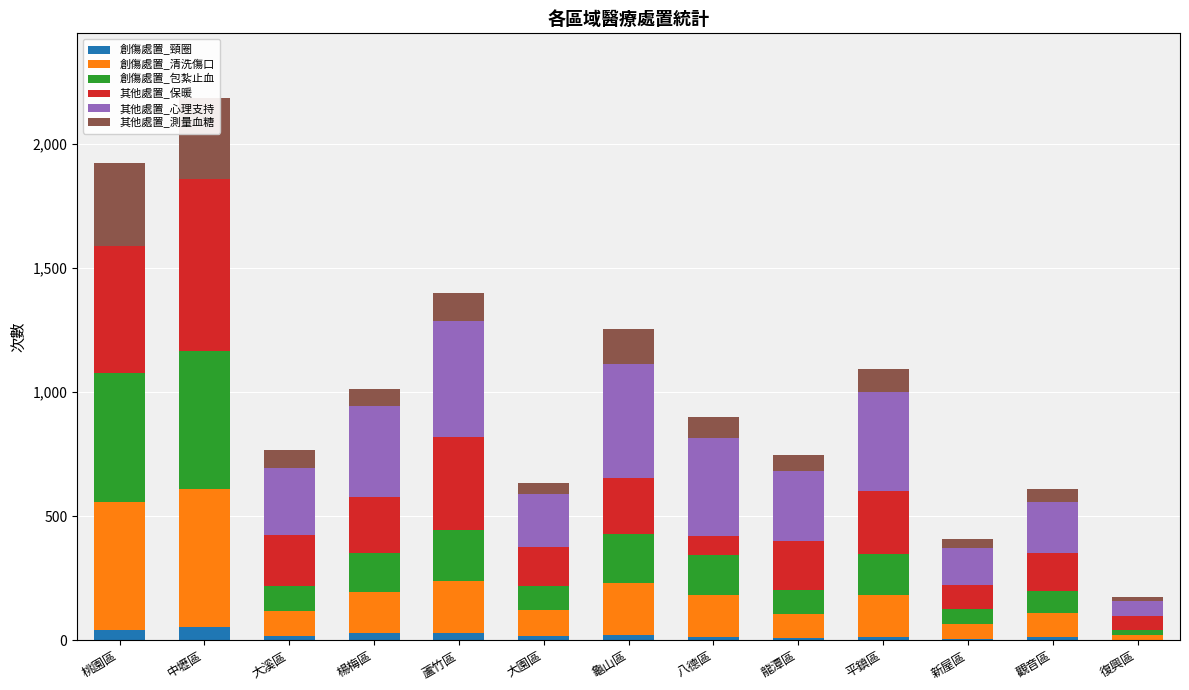

What is the label of the 12th bar from the right?

中壢區